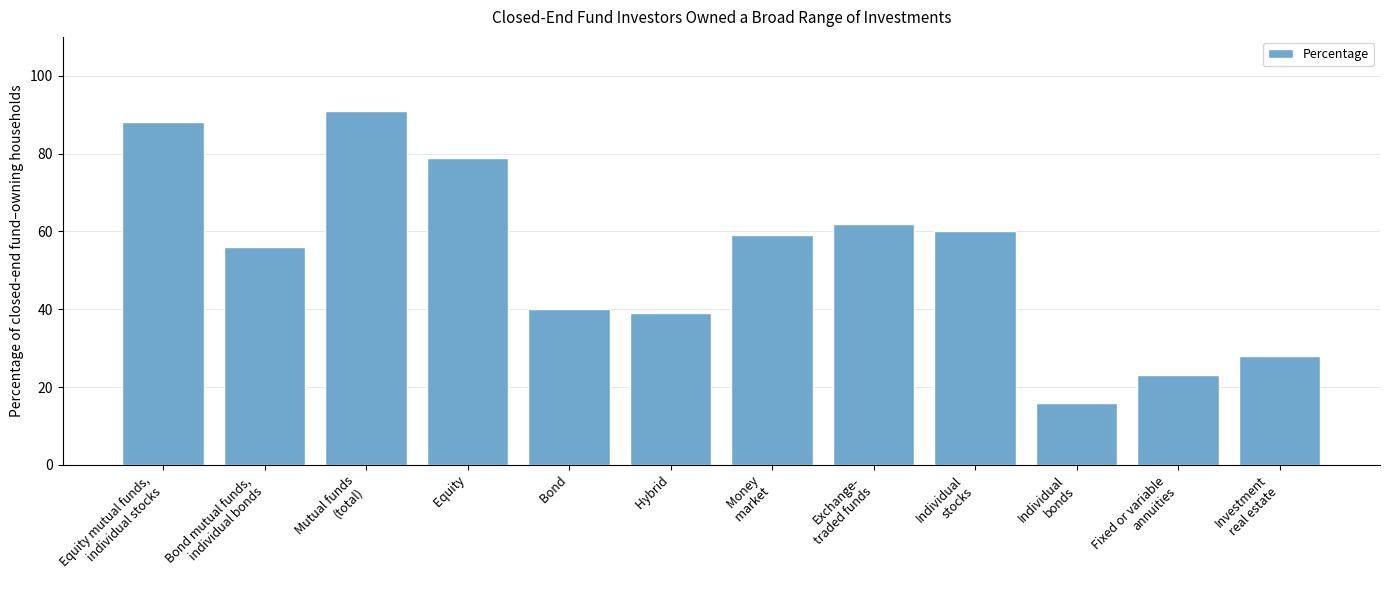

Reading right to left, list all the values displayed in this chart.

Investment
real estate=28	Fixed or variable
annuities=23	Individual
bonds=16	Individual
stocks=60	Exchange-
traded funds=62	  Money
  market=59	  Hybrid=39	  Bond=40	  Equity=79	Mutual funds
(total)=91	Bond mutual funds,
individual bonds=56	Equity mutual funds,
individual stocks=88